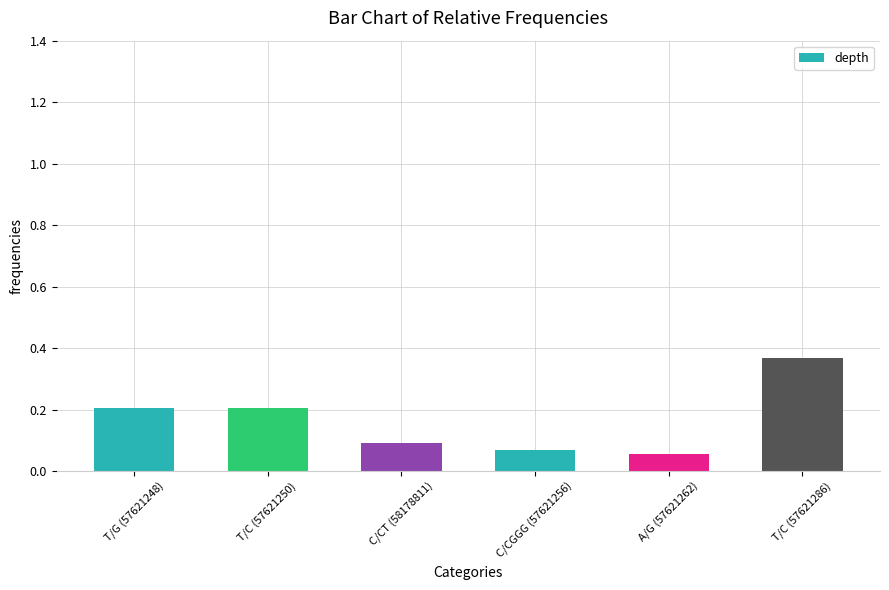

Count the values in the range 0 to 1.

6